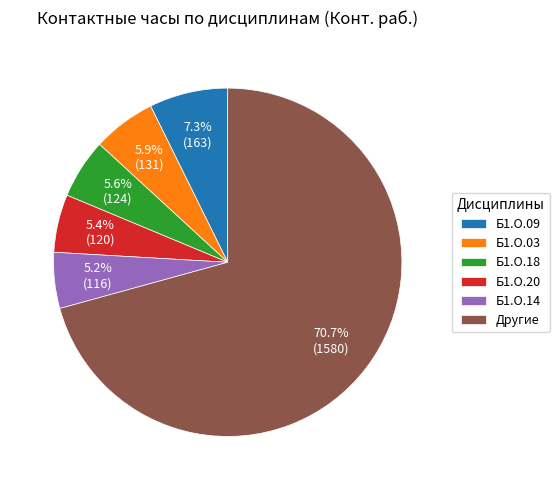

Count the number of slices in the pie.

6